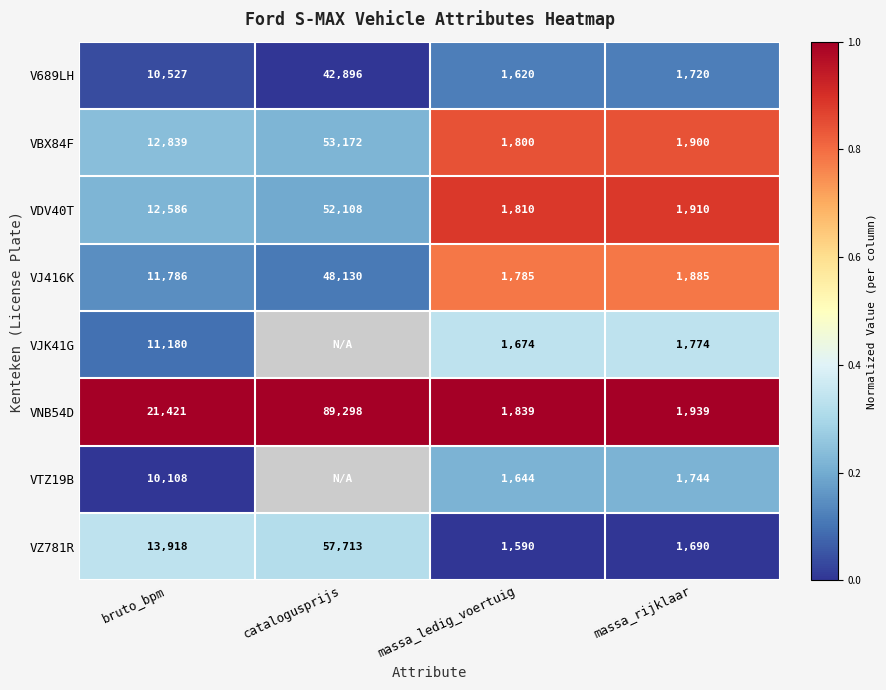

List the labels in order of VJ416K value, largest first.

catalogusprijs, bruto_bpm, massa_rijklaar, massa_ledig_voertuig